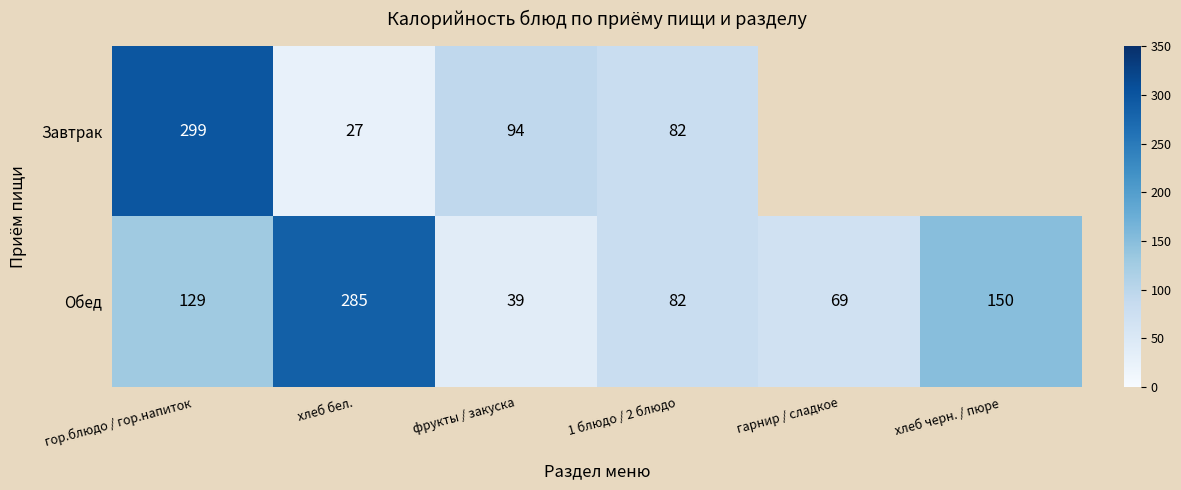

Which category has the highest value across all series?

гор.блюдо / гор.напиток